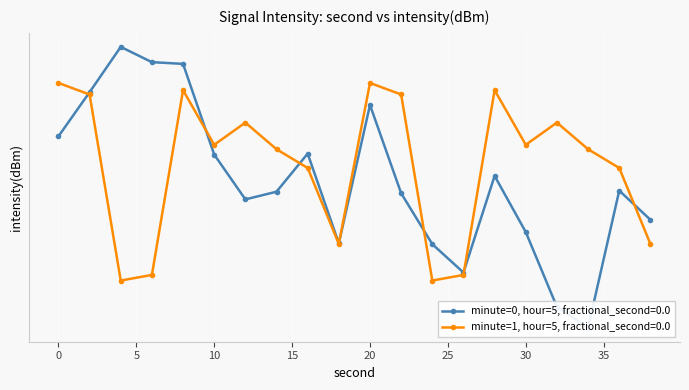

True or false: the data shows -27.9 at 28.

False